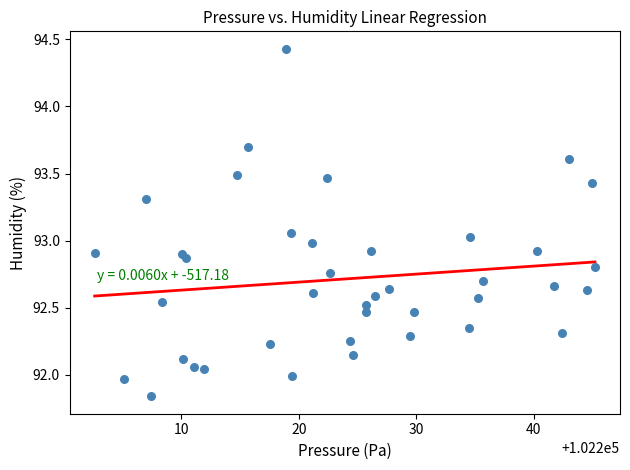

What is the range of Y values (max minus min)?

2.6